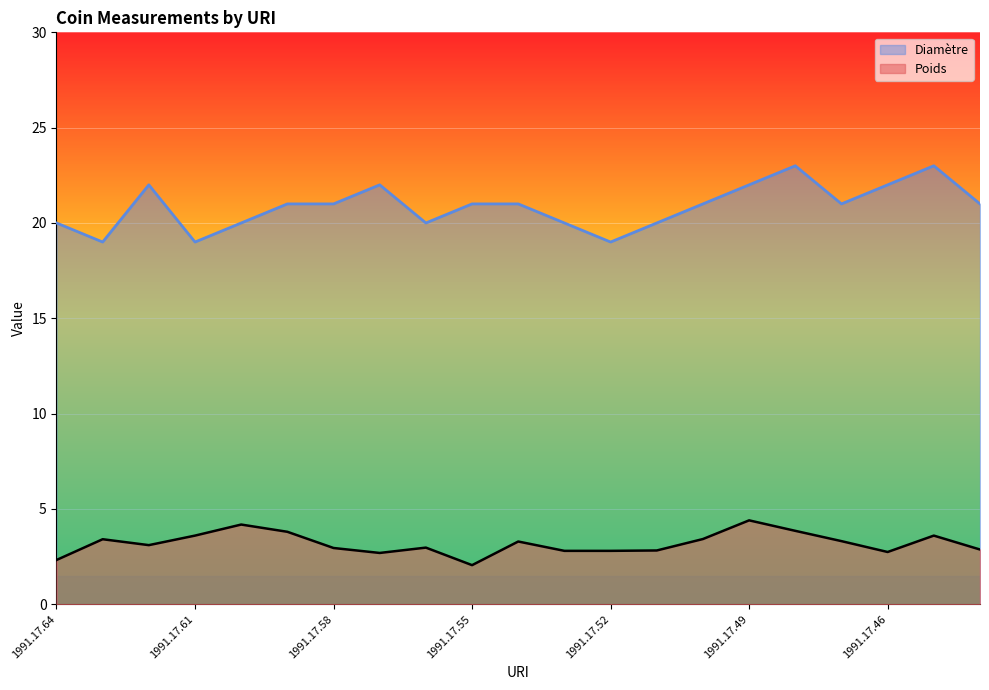

What is the difference between the highest and lowest values at 1991.17.46?

19.3